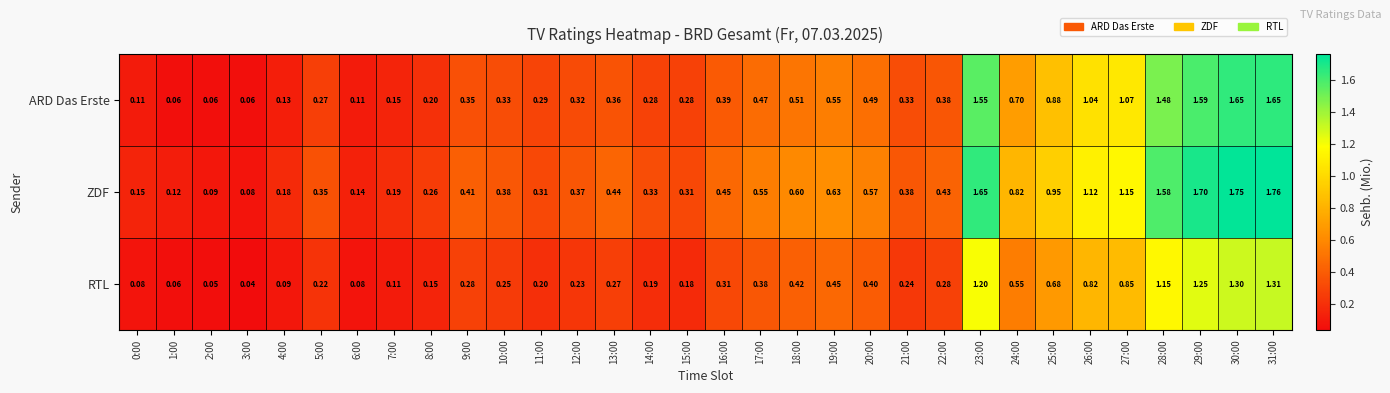

Rank the series at 3:00 from lowest to highest value.

RTL, ARD Das Erste, ZDF